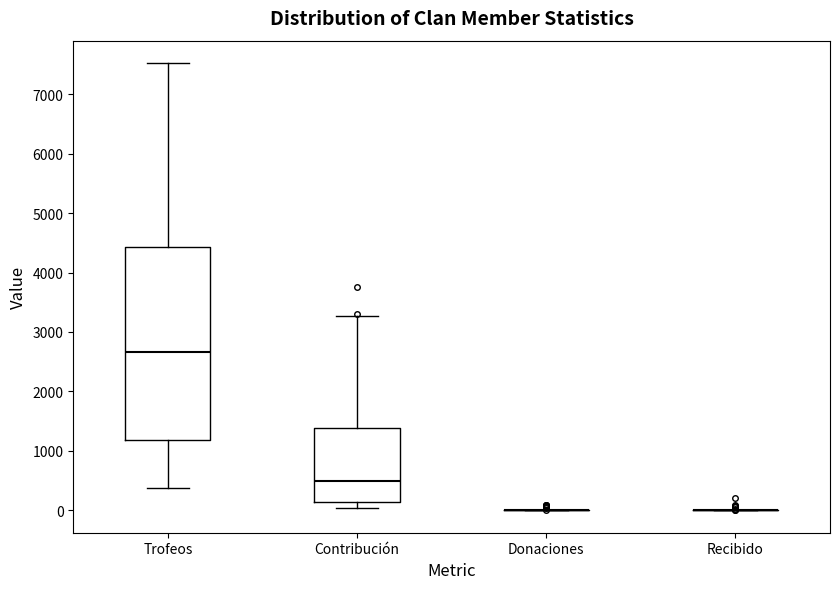

Reading left to right, transcribe this box plot: for each box, give where its median line is, the range the box spans, and where its two whiskers end, as read against the y-axis. The values are not printed on the chart, so give them approximately, as read against the axis.

Trofeos: median 2700, box 1200 to 4400, whiskers 400 to 7500
Contribución: median 500, box 100 to 1400, whiskers 0 to 3300
Donaciones: box collapsed to a line at 0, whiskers 0 to 0
Recibido: box collapsed to a line at 0, whiskers 0 to 0